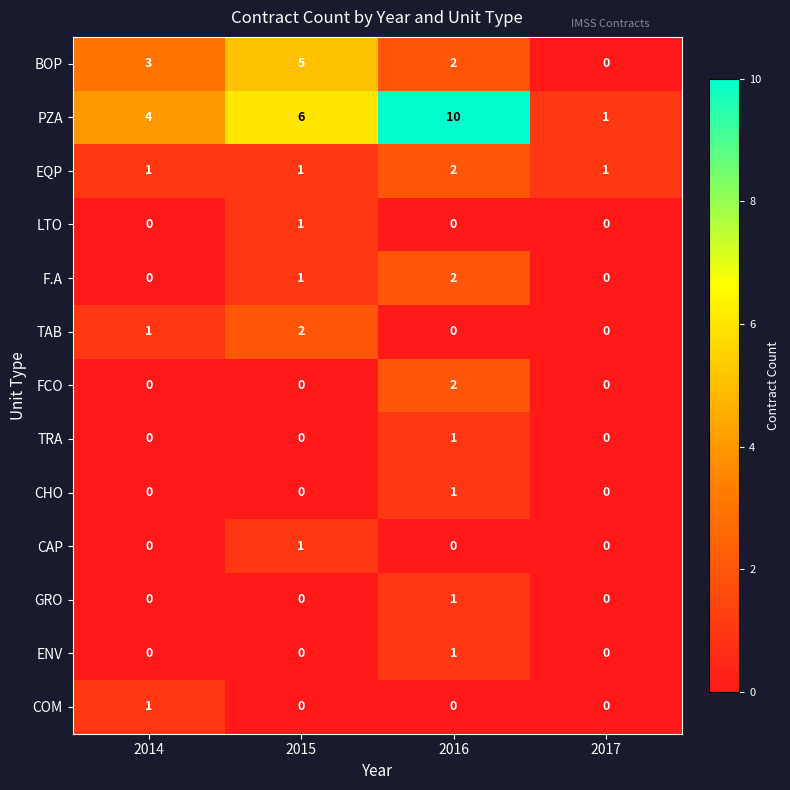

How many TAB values are between 0 and 2?

4